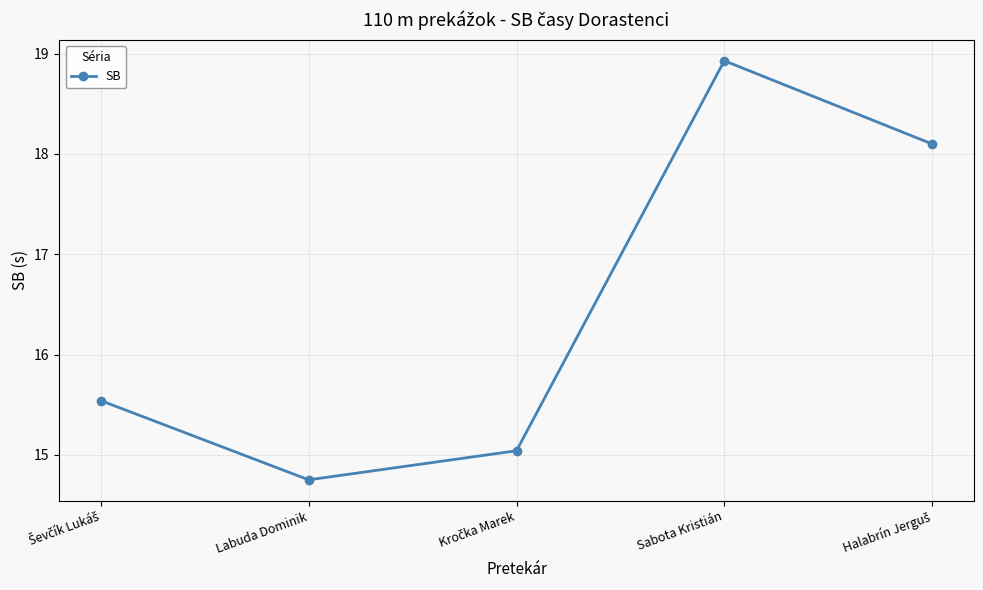

Approximately how many times larger is the value at Sabota Kristián compared to Labuda Dominik?

1.3